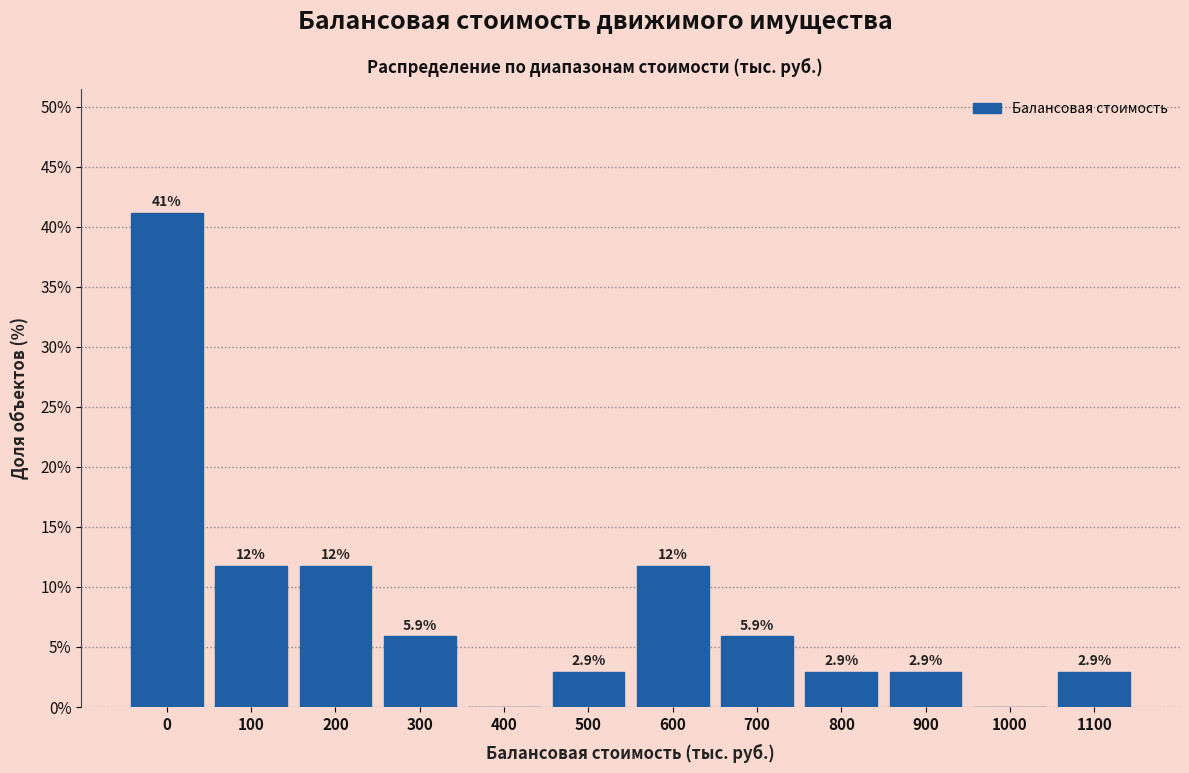

Reading left to right, what are all the values shown in this chart?

0=41.2	100=11.8	200=11.8	300=5.9	400=0.0	500=2.9	600=11.8	700=5.9	800=2.9	900=2.9	1000=0.0	1100=2.9